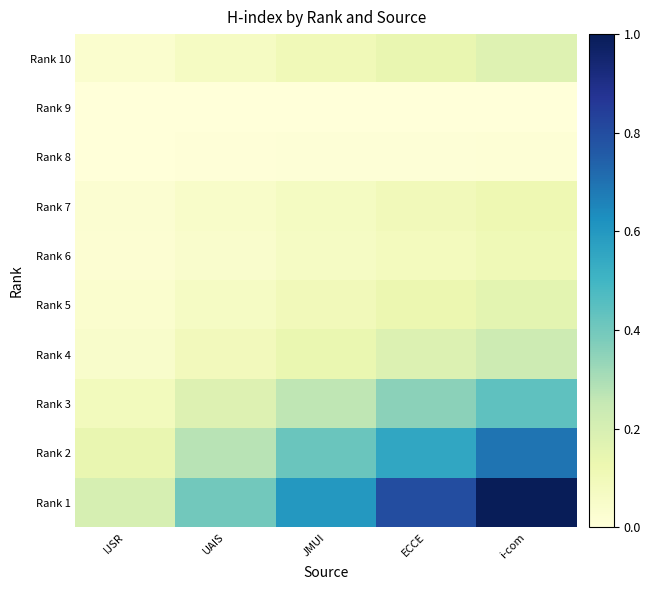

At which category is the sum across all series the highest?

i-com